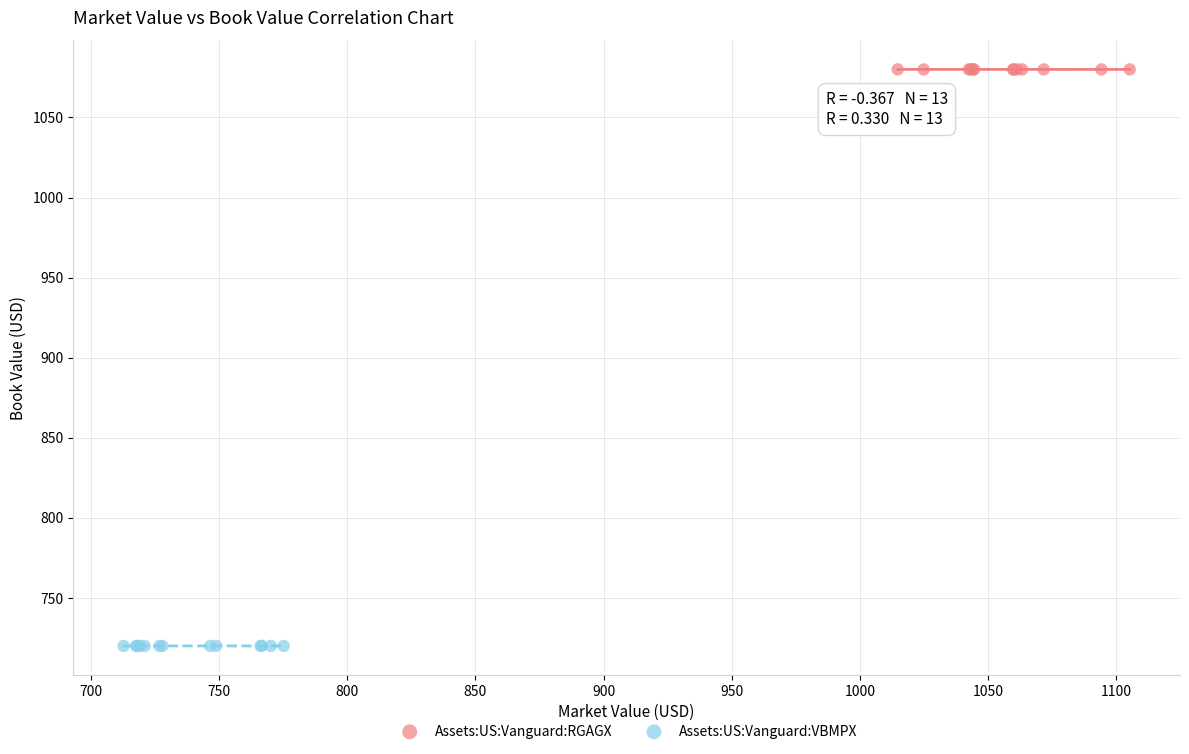

Which series reaches the minimum Y coordinate?

Assets:US:Vanguard:VBMPX